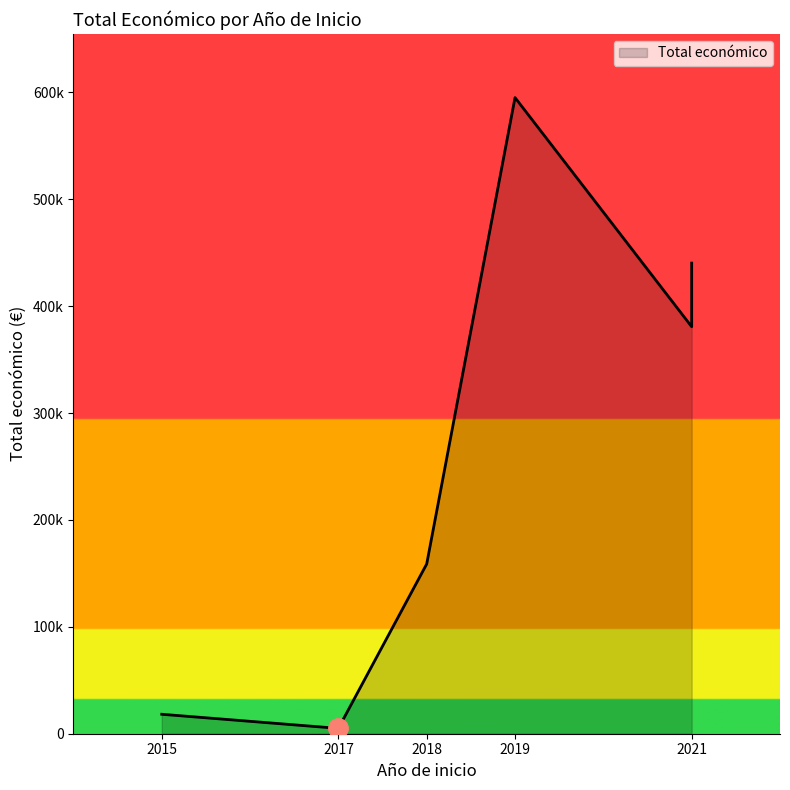

The value at 2017 is 5000. True or false?

True